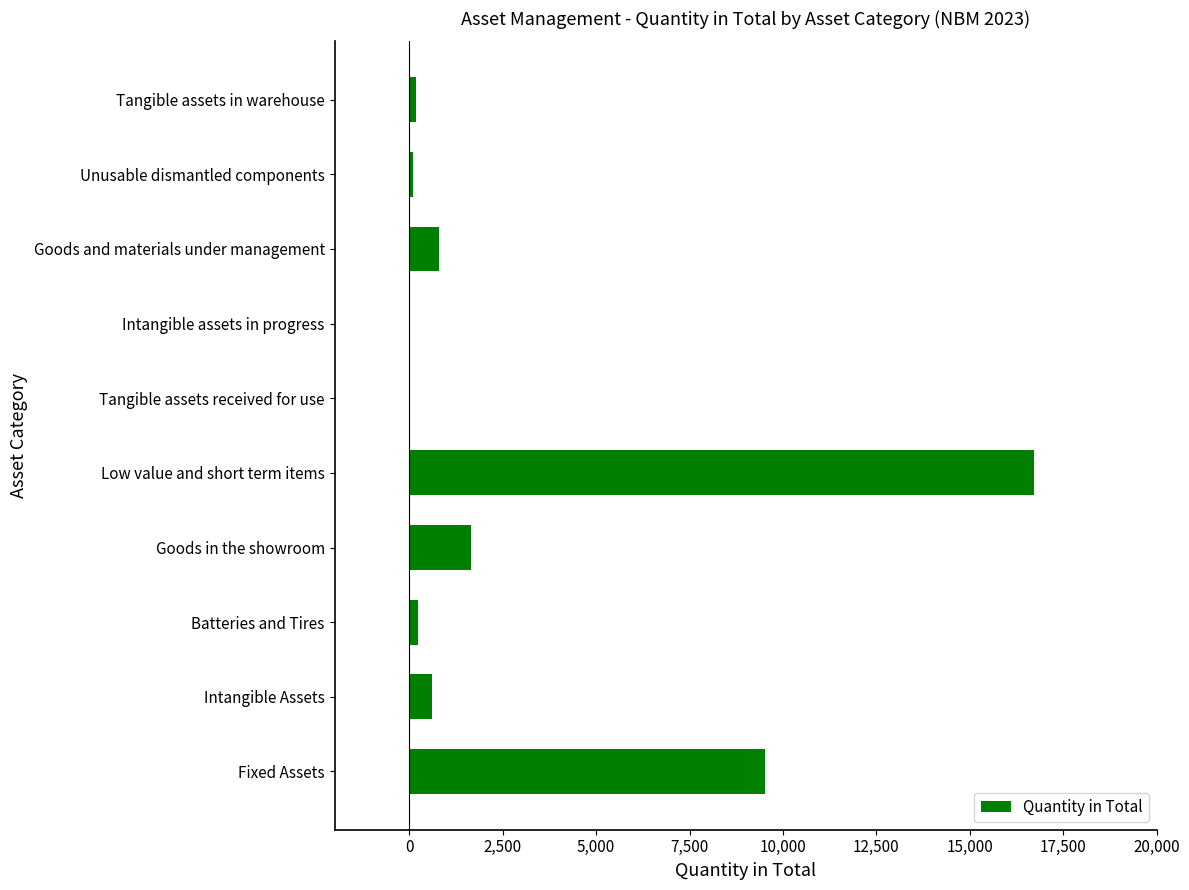

At which label is the value closest to 8359?

Fixed Assets